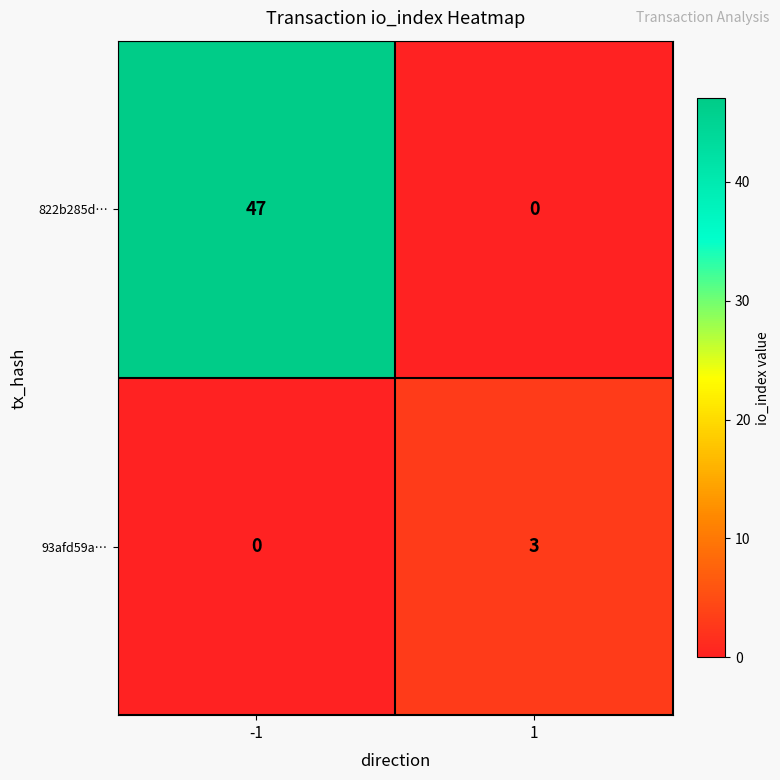

What is the average value of the 822b285d… series?

24